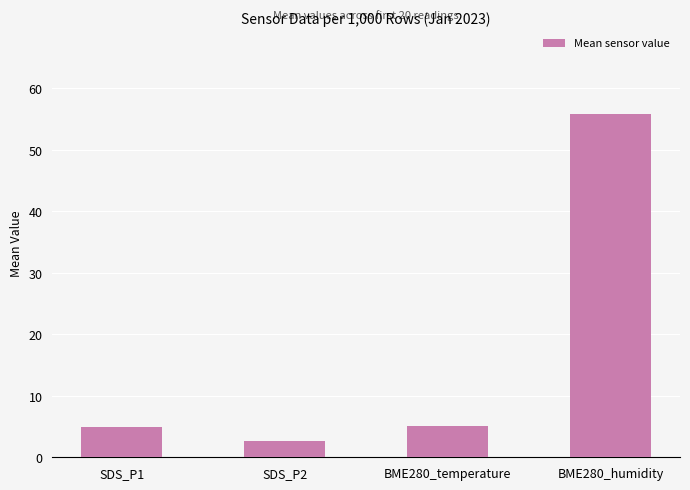

Between BME280_humidity and SDS_P1, which is larger?

BME280_humidity